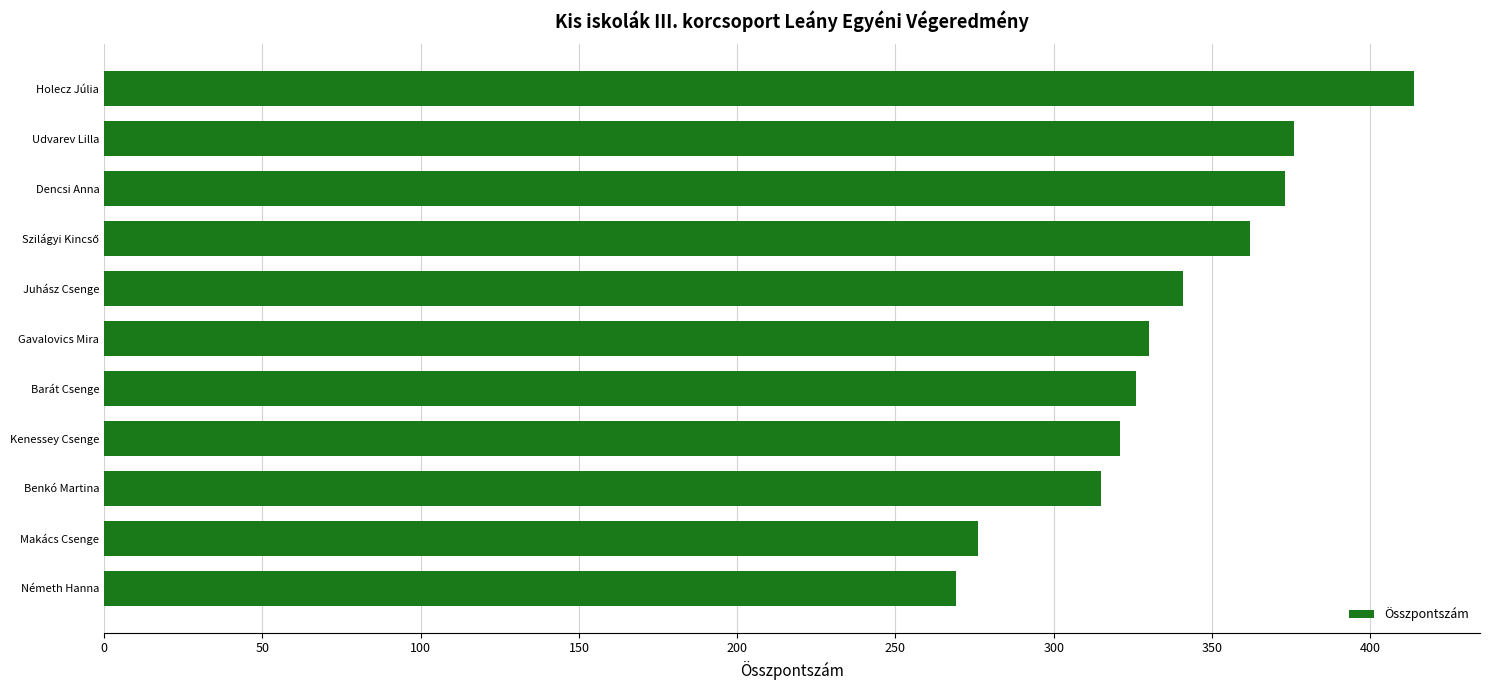

What is the approximate value at Kenessey Csenge, to the nearest 5?

320